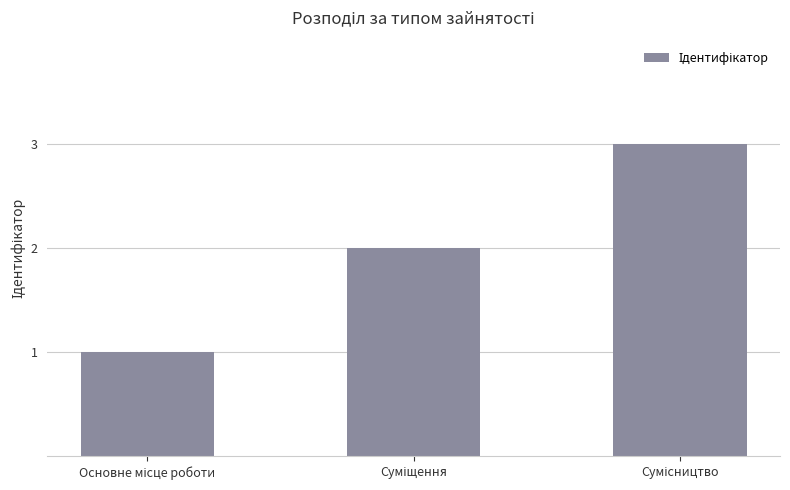

What is the maximum value shown in the chart?

3